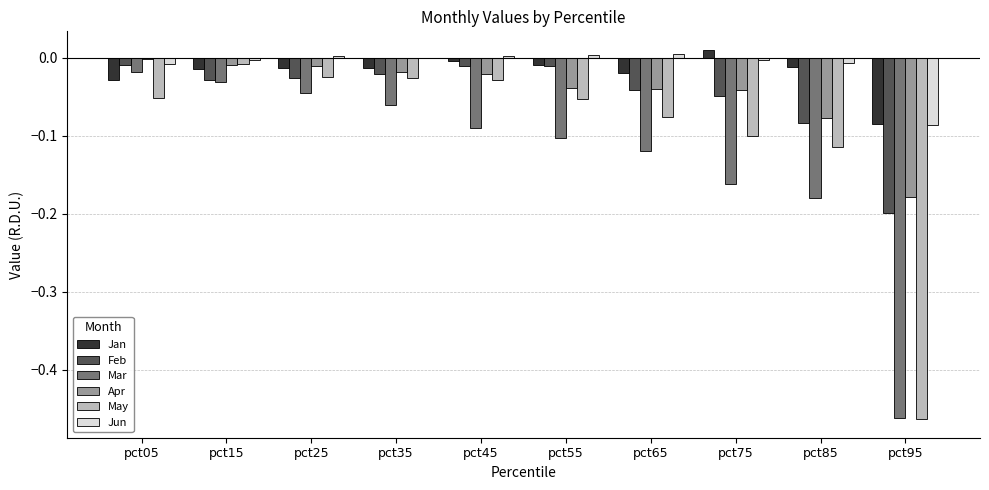

The Jan series shows -0.0 at pct55. True or false?

True